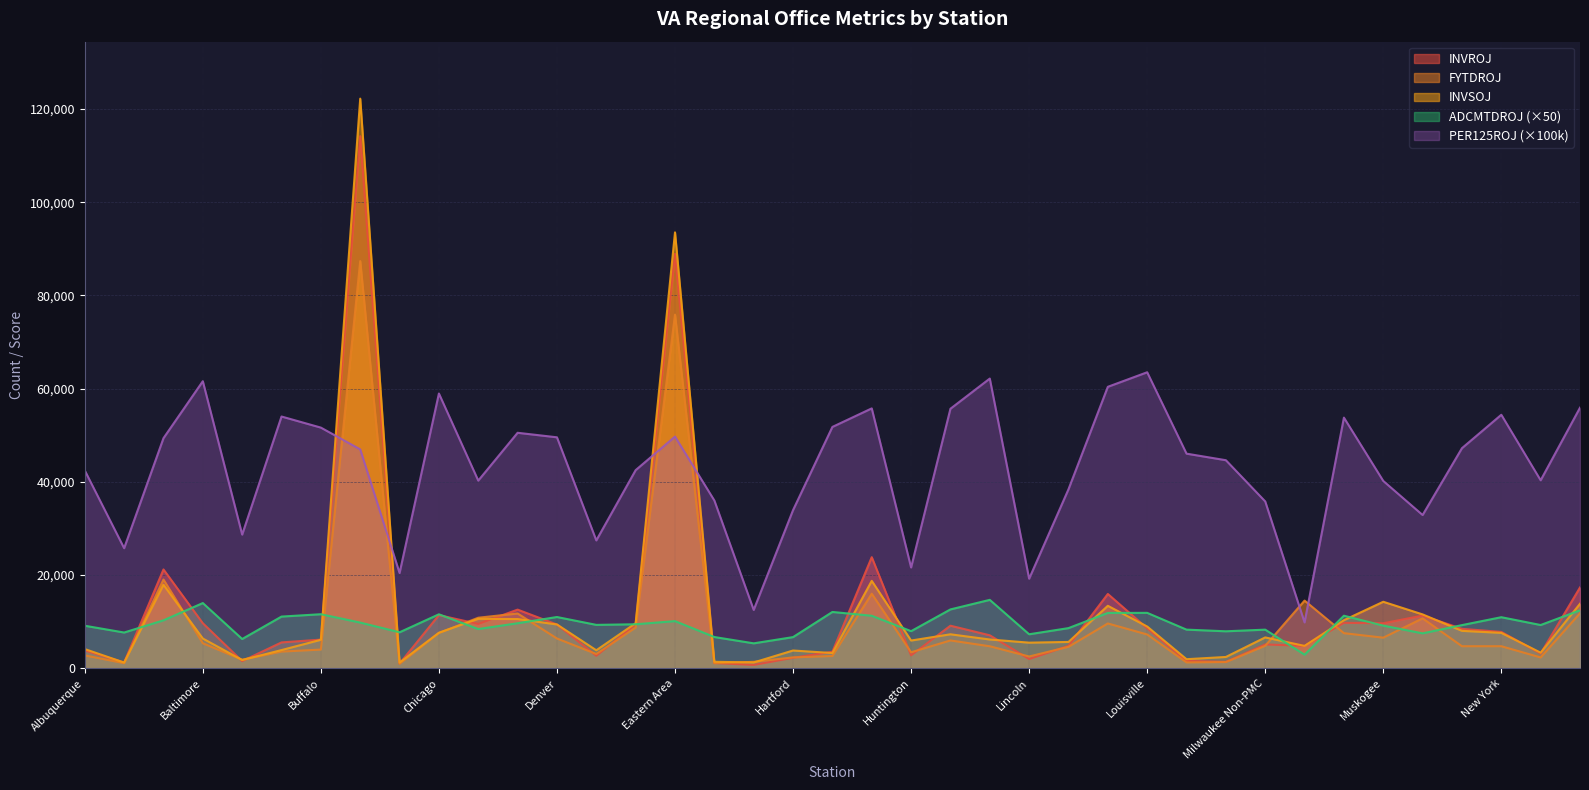

The INVSOJ series shows 1962.0 at Manchester. True or false?

True